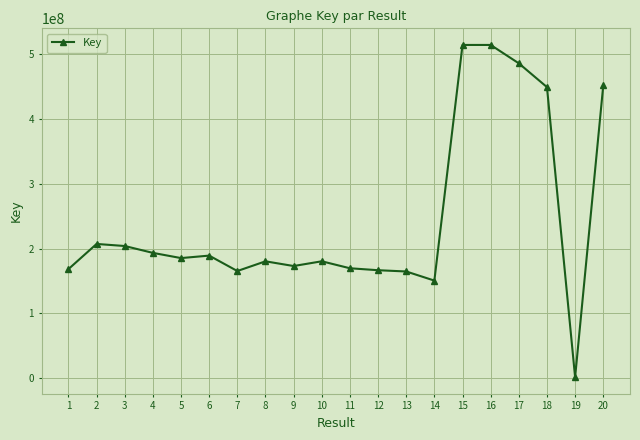

What is the greatest value displayed?

514558839